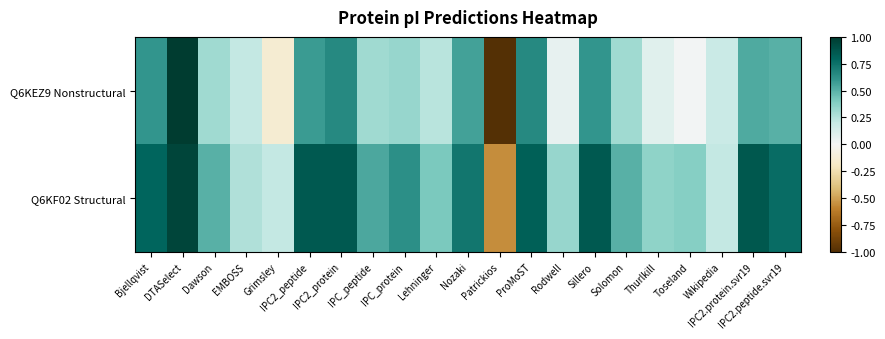

Which series has the largest range (max minus min)?

Q6KEZ9 Nonstructural